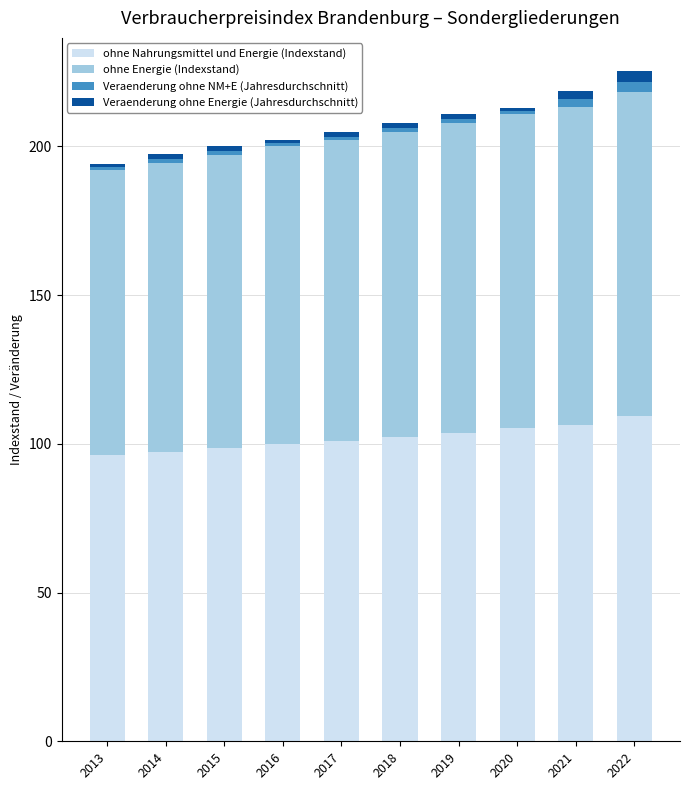

What is the lowest value of the ohne Nahrungsmittel und Energie (Indexstand) series?

96.1